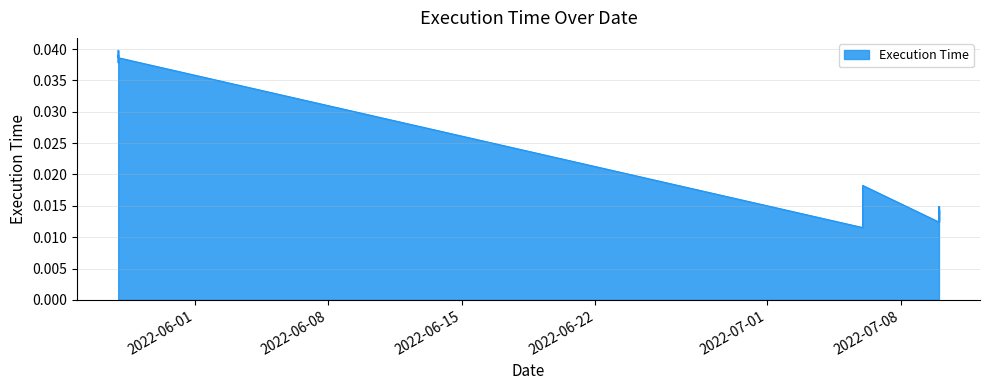

Rank the categories by value from highest to lowest.

2022-05-28, 2022-05-28, 2022-05-28, 2022-05-28, 2022-05-28, 2022-05-28, 2022-07-06, 2022-07-10, 2022-07-10, 2022-07-10, 2022-07-10, 2022-07-10, 2022-07-06